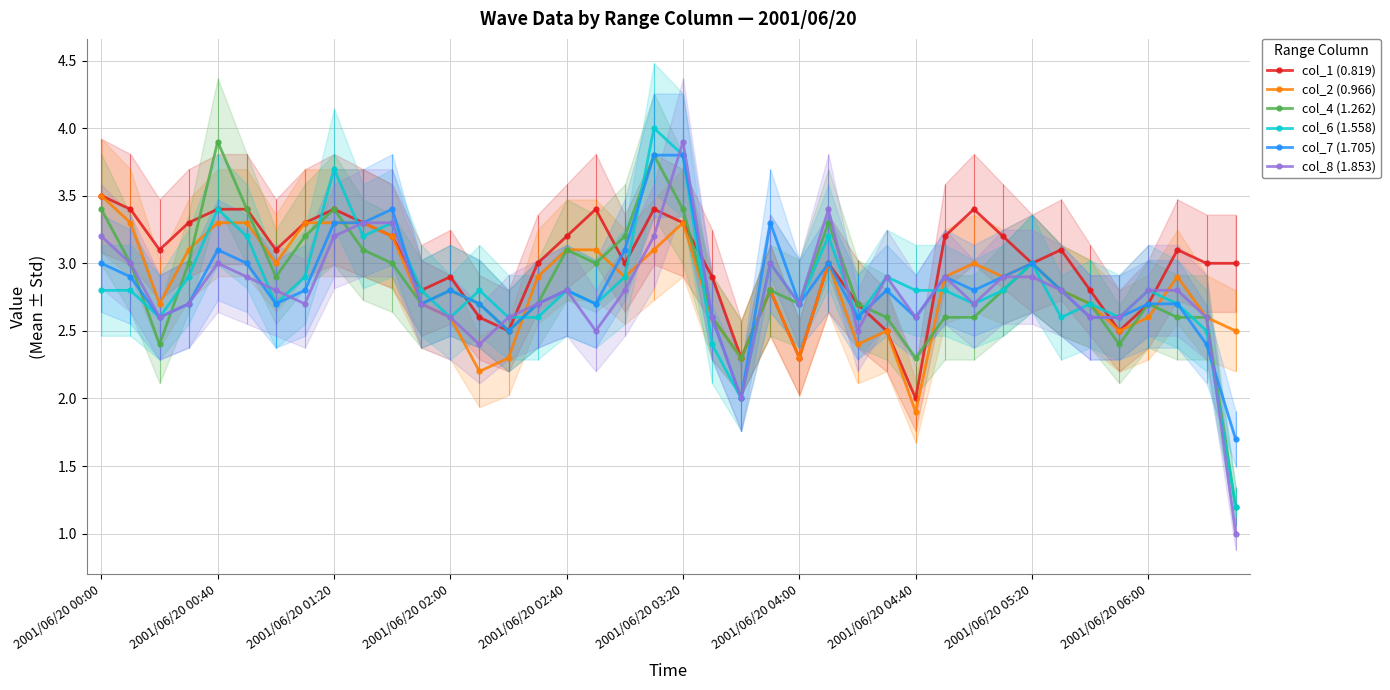

Reading left to right, list all the values displayed in this chart.

col_1 (0.819): 3.5	3.4	3.1	3.3	3.4	3.4	3.1	3.3	3.4	3.3	3.2	2.8	2.9	2.6	2.5	3.0	3.2	3.4	3.0	3.4	3.3	2.9	2.3	2.8	2.3	3.0	2.7	2.5	2.0	3.2	3.4	3.2	3.0	3.1	2.8	2.5	2.7	3.1	3.0	3.0
col_2 (0.966): 3.5	3.3	2.7	3.1	3.3	3.3	3.0	3.3	3.3	3.3	3.2	2.7	2.6	2.2	2.3	2.9	3.1	3.1	2.9	3.1	3.3	2.6	2.3	2.8	2.3	3.0	2.4	2.5	1.9	2.9	3.0	2.9	3.0	2.8	2.7	2.5	2.6	2.9	2.6	2.5
col_4 (1.262): 3.4	3.0	2.4	3.0	3.9	3.4	2.9	3.2	3.4	3.1	3.0	2.7	2.8	2.7	2.5	2.7	3.1	3.0	3.2	3.8	3.4	2.6	2.3	2.8	2.7	3.3	2.7	2.6	2.3	2.6	2.6	2.8	3.0	2.8	2.7	2.4	2.7	2.6	2.6	1.2
col_6 (1.558): 2.8	2.8	2.6	2.9	3.4	3.2	2.7	2.9	3.7	3.2	3.3	2.8	2.6	2.8	2.6	2.6	2.8	2.7	2.9	4.0	3.8	2.4	2.0	3.0	2.7	3.2	2.6	2.9	2.8	2.8	2.7	2.8	3.0	2.6	2.7	2.6	2.8	2.7	2.5	1.2
col_7 (1.705): 3.0	2.9	2.6	2.7	3.1	3.0	2.7	2.8	3.3	3.3	3.4	2.7	2.8	2.7	2.5	2.7	2.8	2.7	3.1	3.8	3.8	2.6	2.0	3.3	2.7	3.0	2.6	2.8	2.6	2.9	2.8	2.9	3.0	2.8	2.6	2.6	2.7	2.7	2.4	1.7
col_8 (1.853): 3.2	3.0	2.6	2.7	3.0	2.9	2.8	2.7	3.2	3.3	3.3	2.7	2.6	2.4	2.6	2.7	2.8	2.5	2.8	3.2	3.9	2.6	2.0	3.0	2.7	3.4	2.5	2.9	2.6	2.9	2.7	2.9	2.9	2.8	2.6	2.6	2.8	2.8	2.6	1.0